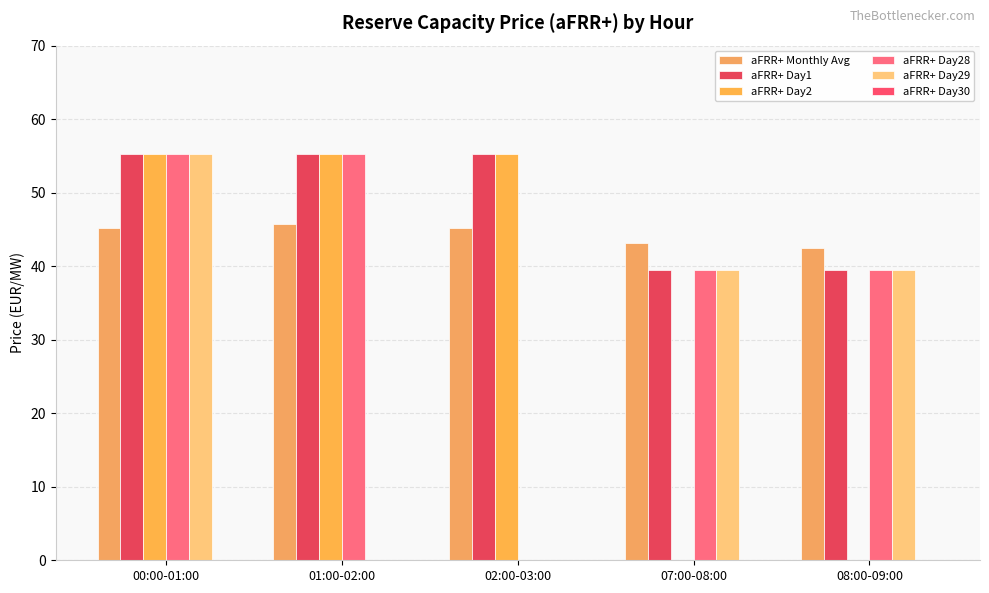

Which series changed the most between 01:00-02:00 and 08:00-09:00?

aFRR+ Day2